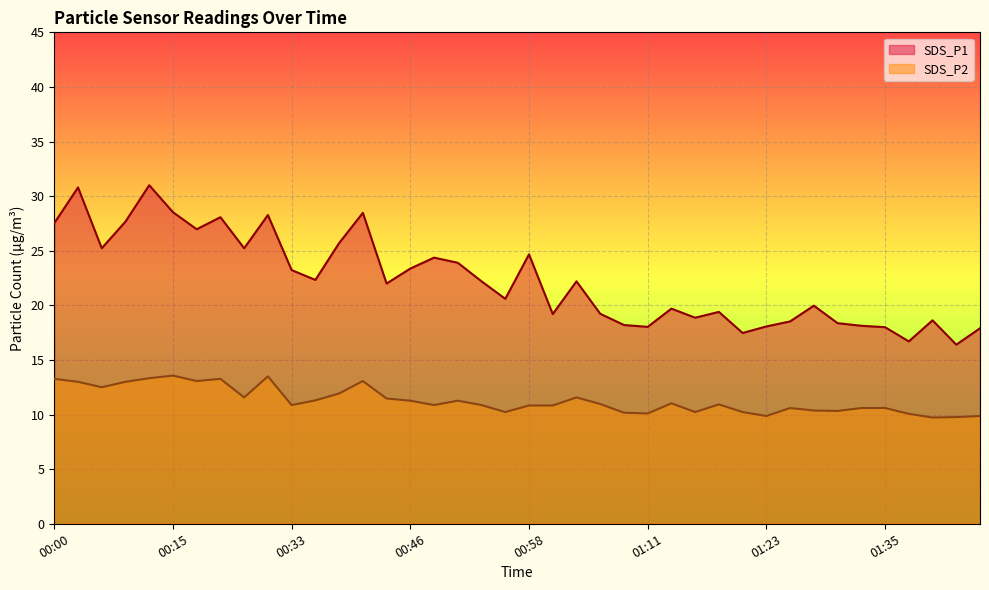

Rank the series at 00:00 from highest to lowest value.

SDS_P1, SDS_P2